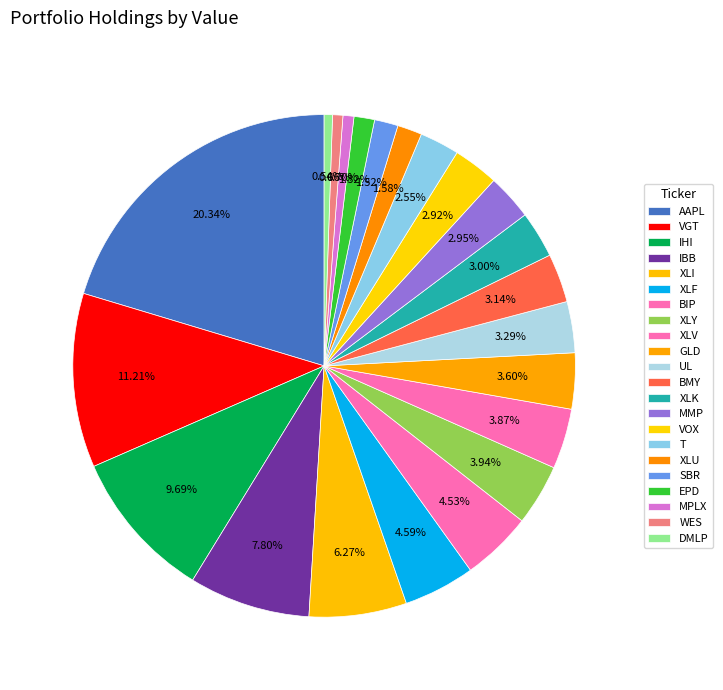

What is the change in value from IBB to T?

-2800000